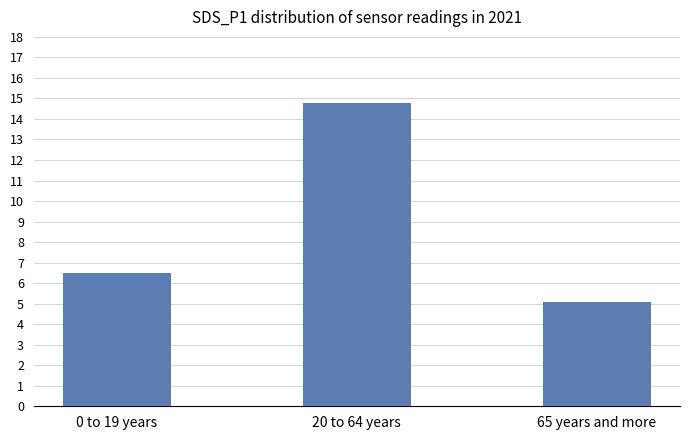

Where does the data first go above 6?

0 to 19 years